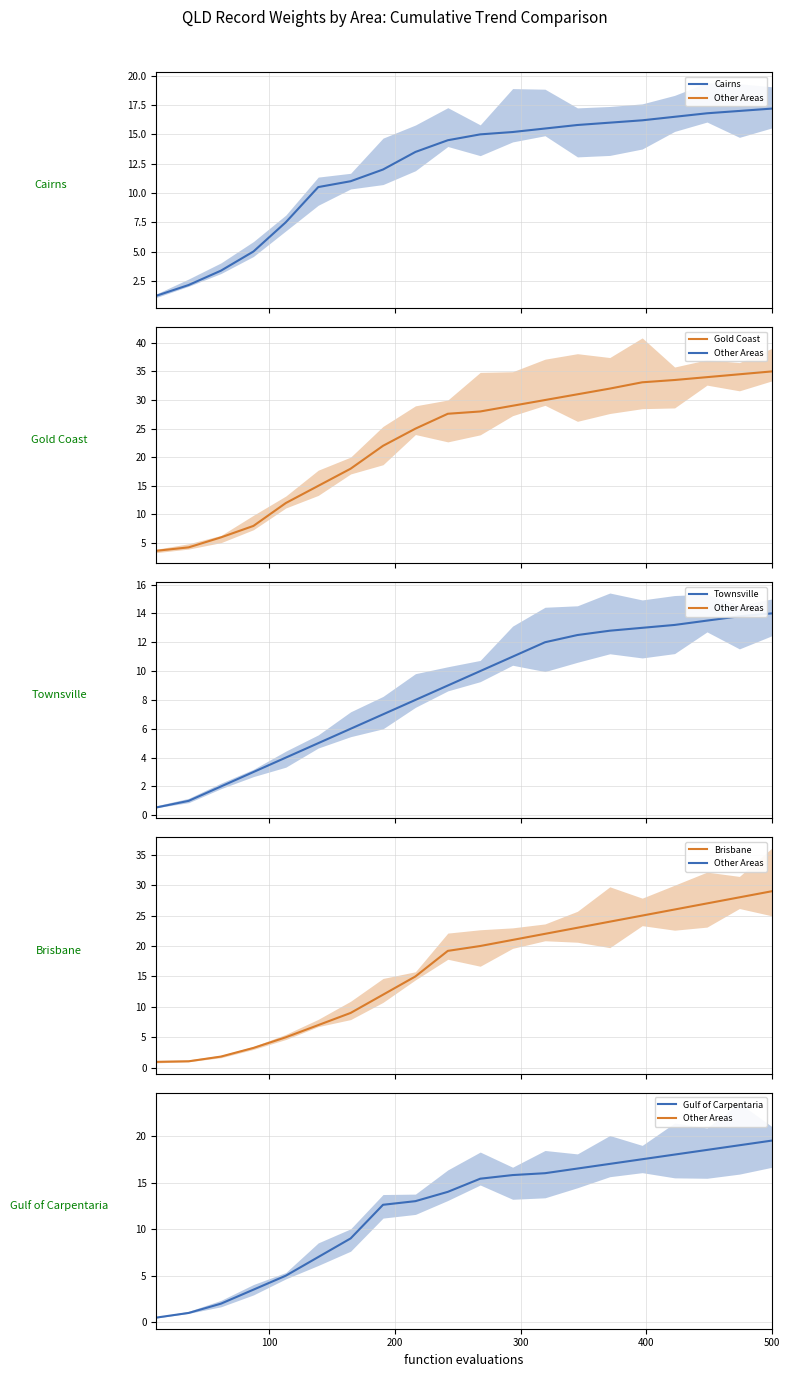

The value of Gold Coast at 500 is 35.0. True or false?

True